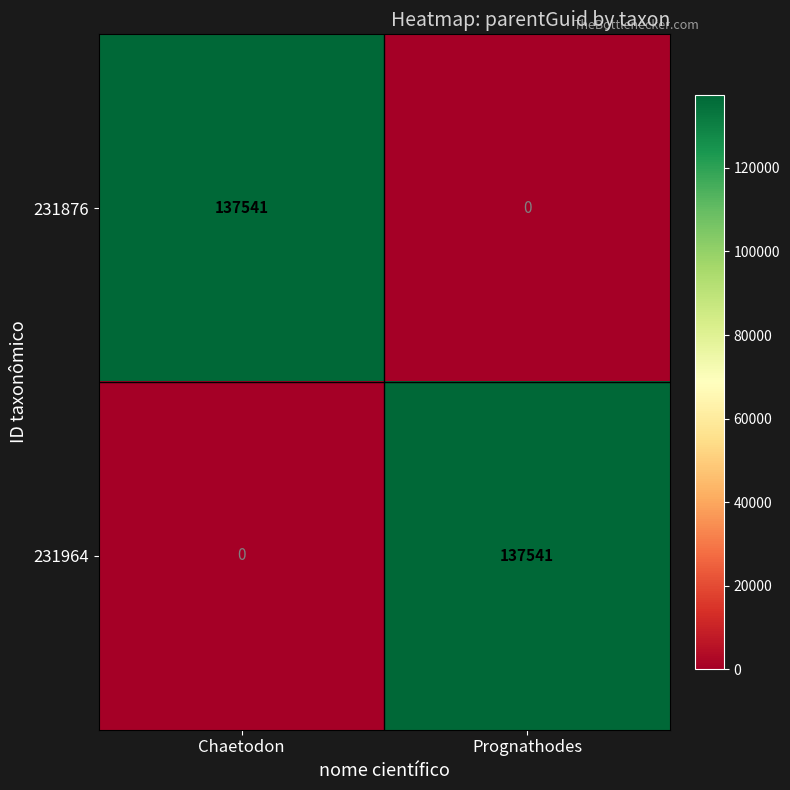

Reading left to right, what are all the values shown in this chart?

231876: 137541	0
231964: 0	137541